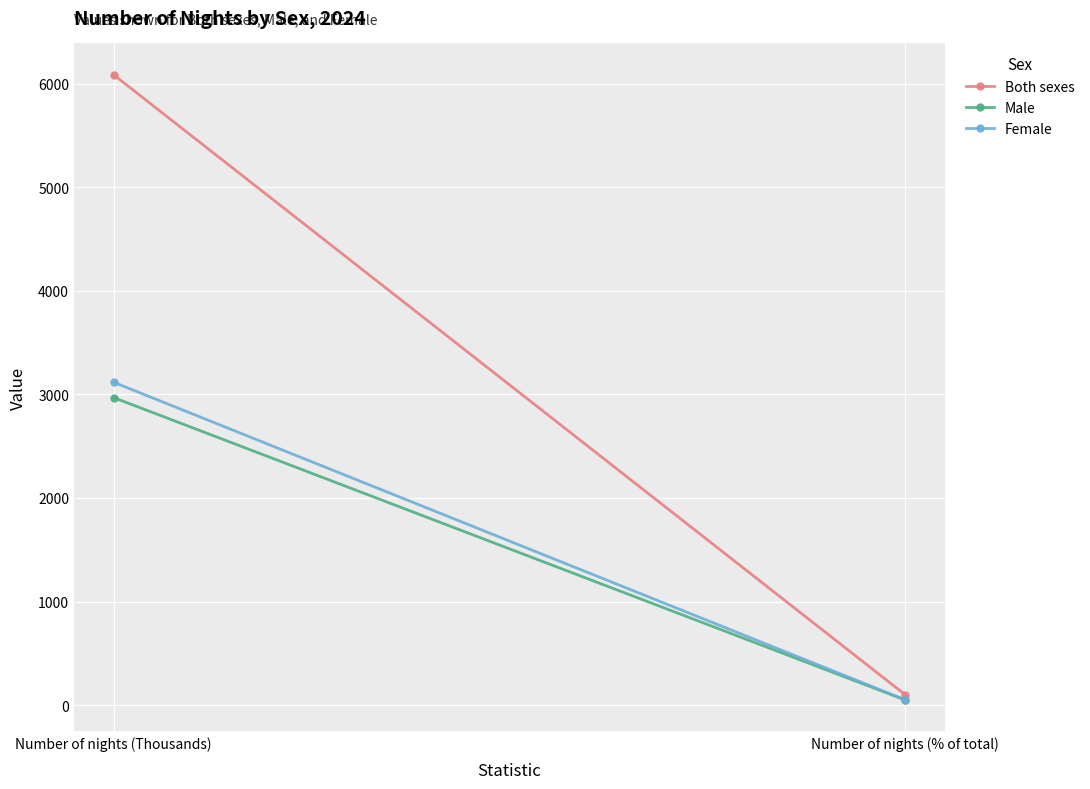

What value does the Male series have at Number of nights (% of total), to the nearest 50?

50